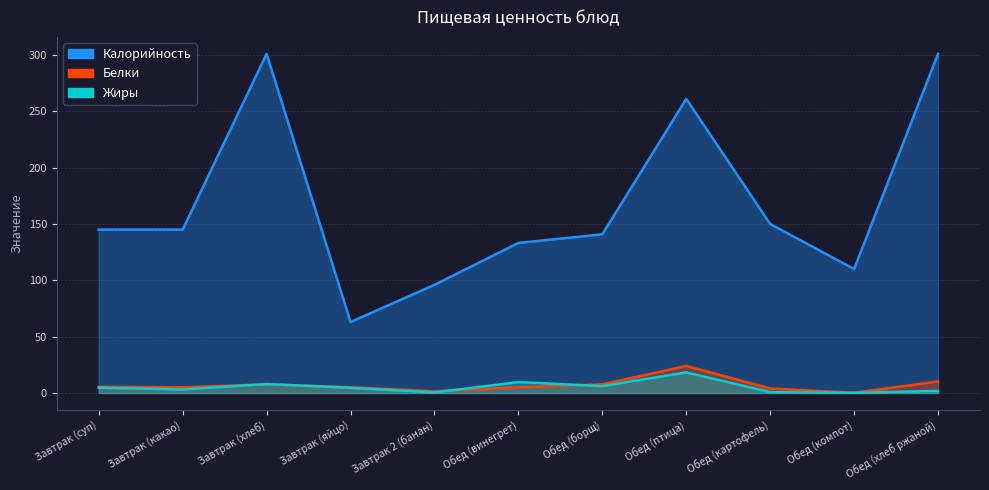

What is the sum of the Калорийность values at Завтрак 2 (банан) and Обед (картофель)?

246.0